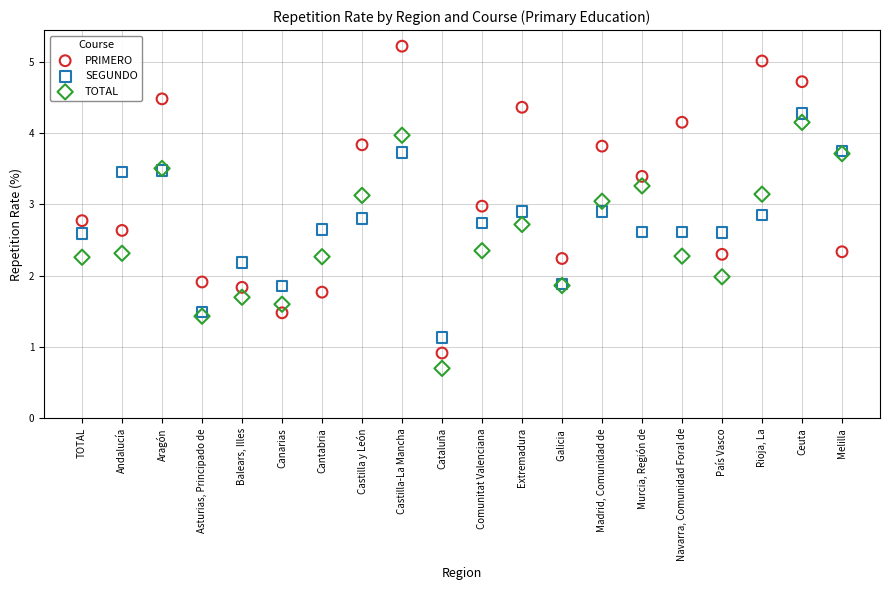

Which series reaches the maximum Y coordinate?

PRIMERO